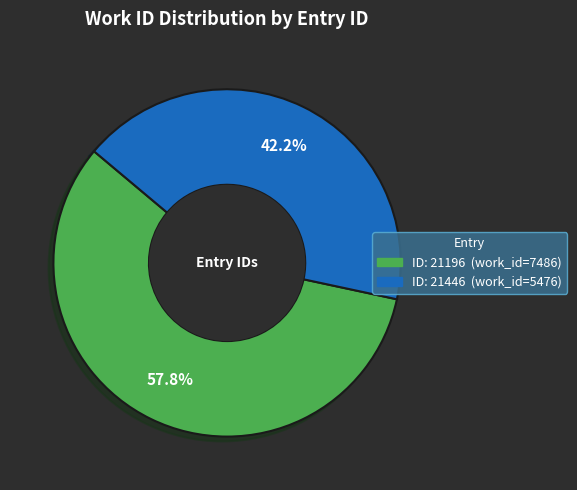

Is there a majority slice in this chart?

Yes